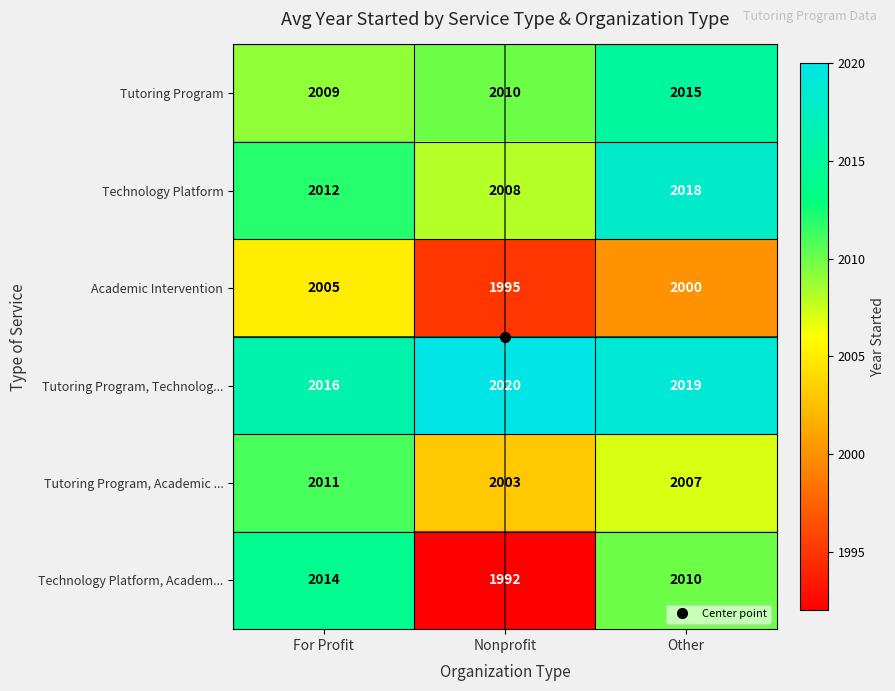

The value of Technology Platform at For Profit is 705. True or false?

False